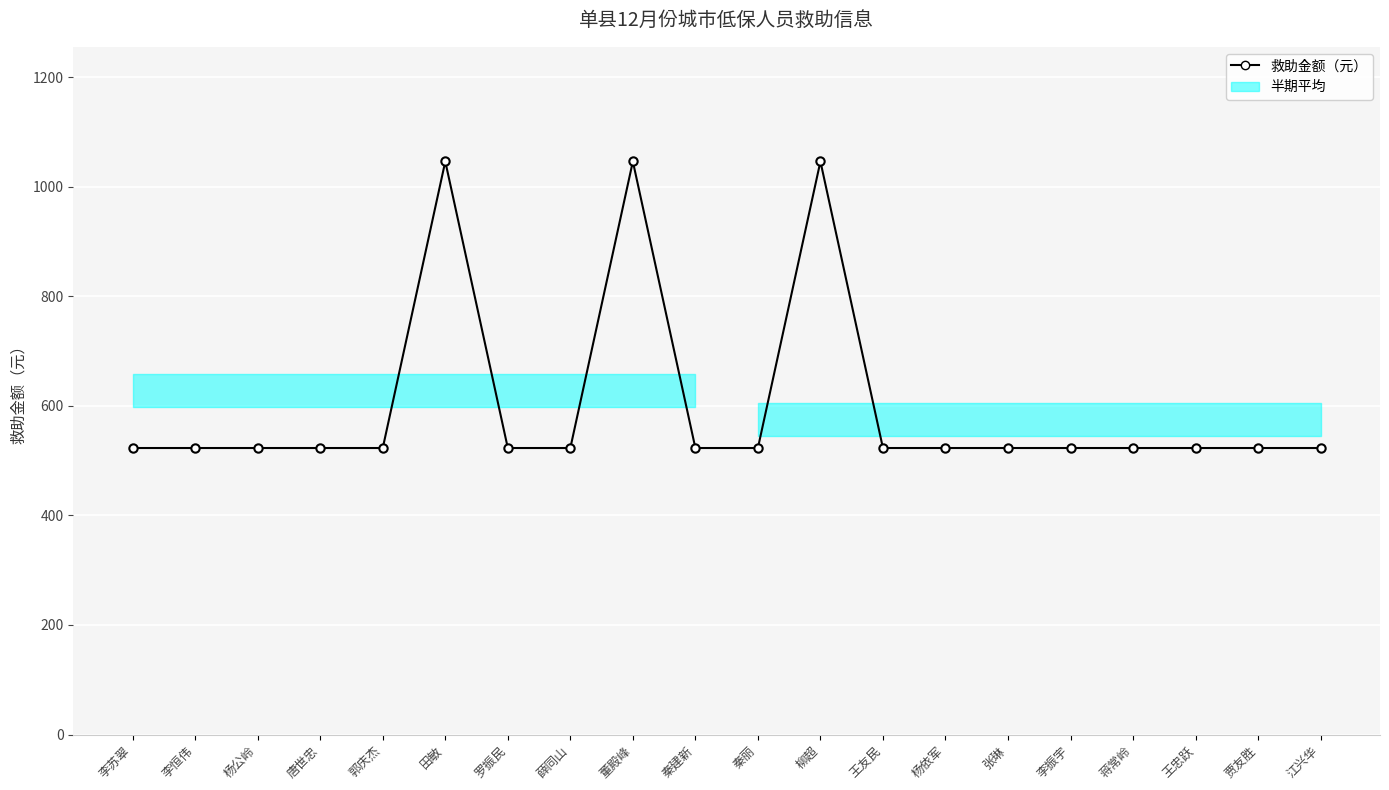

Reading right to left, what are all the values shown in this chart?

523	523	523	523	523	523	523	523	1046	523	523	1046	523	523	1046	523	523	523	523	523